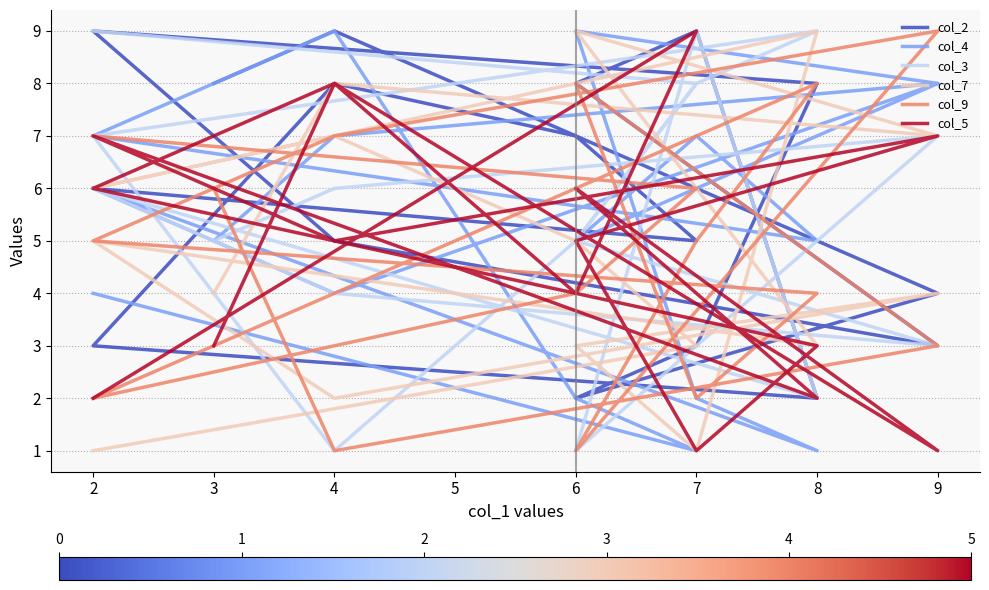

Which series has the largest total across all categories?

col_2